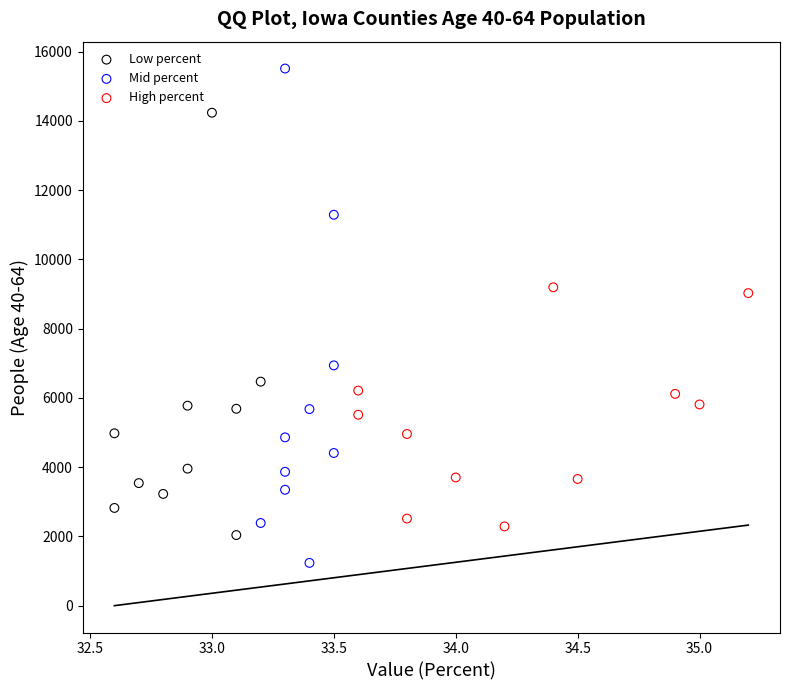

Which series contains the highest Y value?

Mid percent